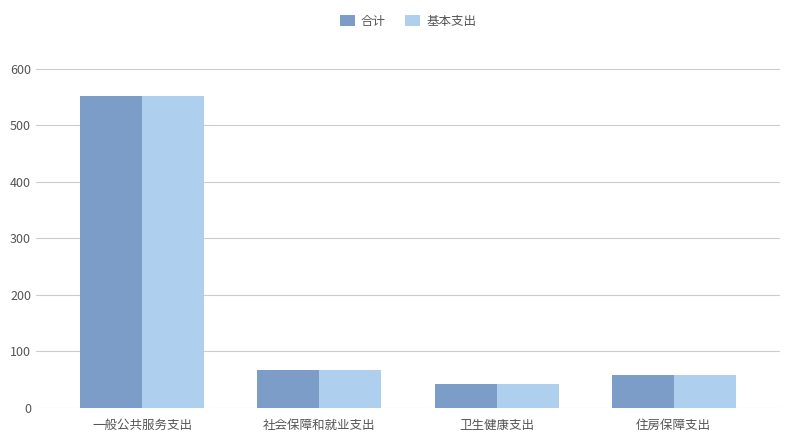

At which label is 合计 closest to 297?

社会保障和就业支出